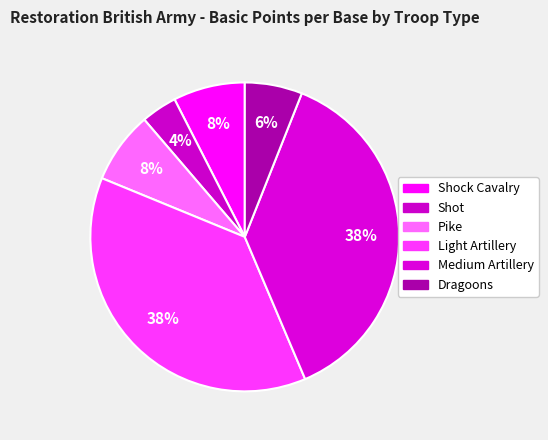

How many slices are in this pie chart?

6